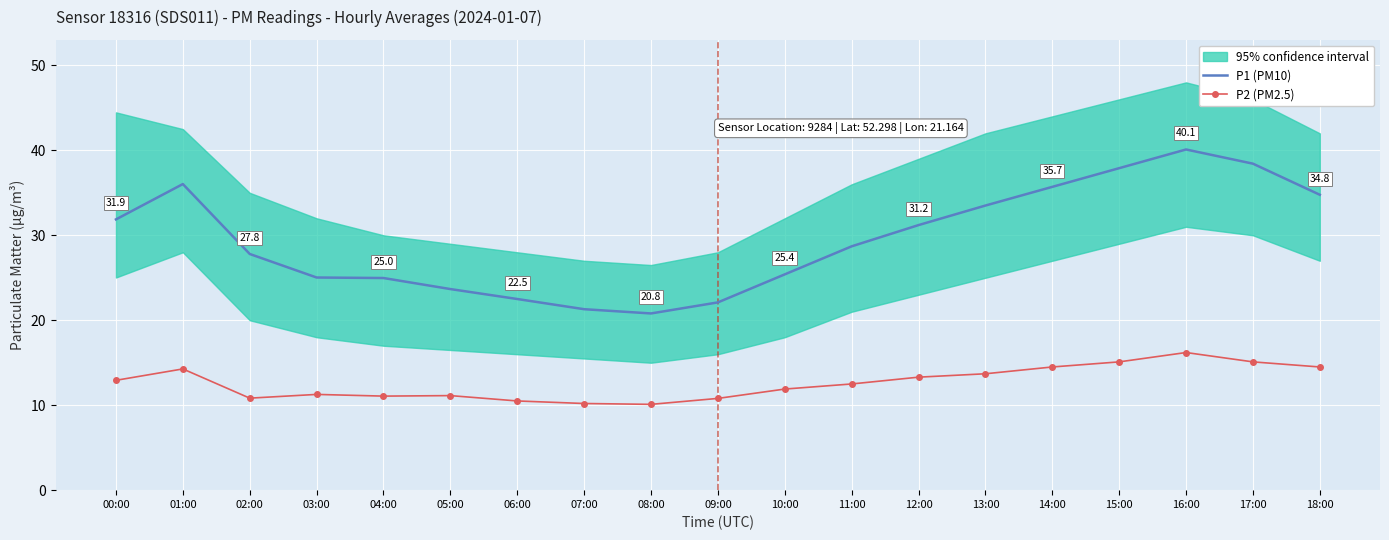

Where is P2 (PM2.5) nearest to the value 13?

00:00